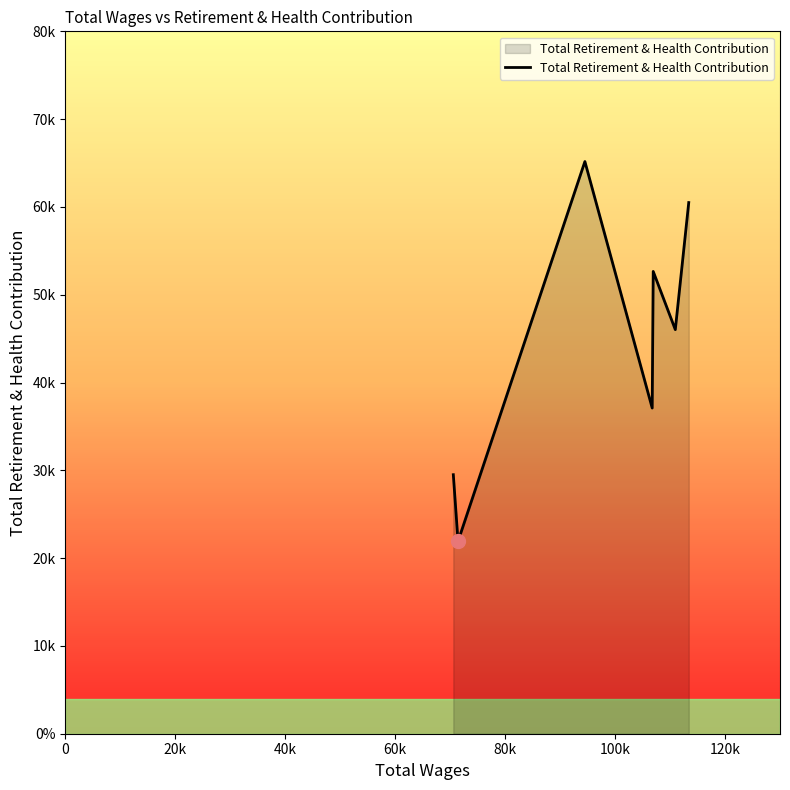

Does the chart have visible grid lines?

No